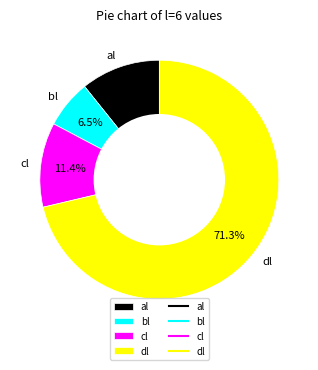

How many segments does this pie chart have?

4